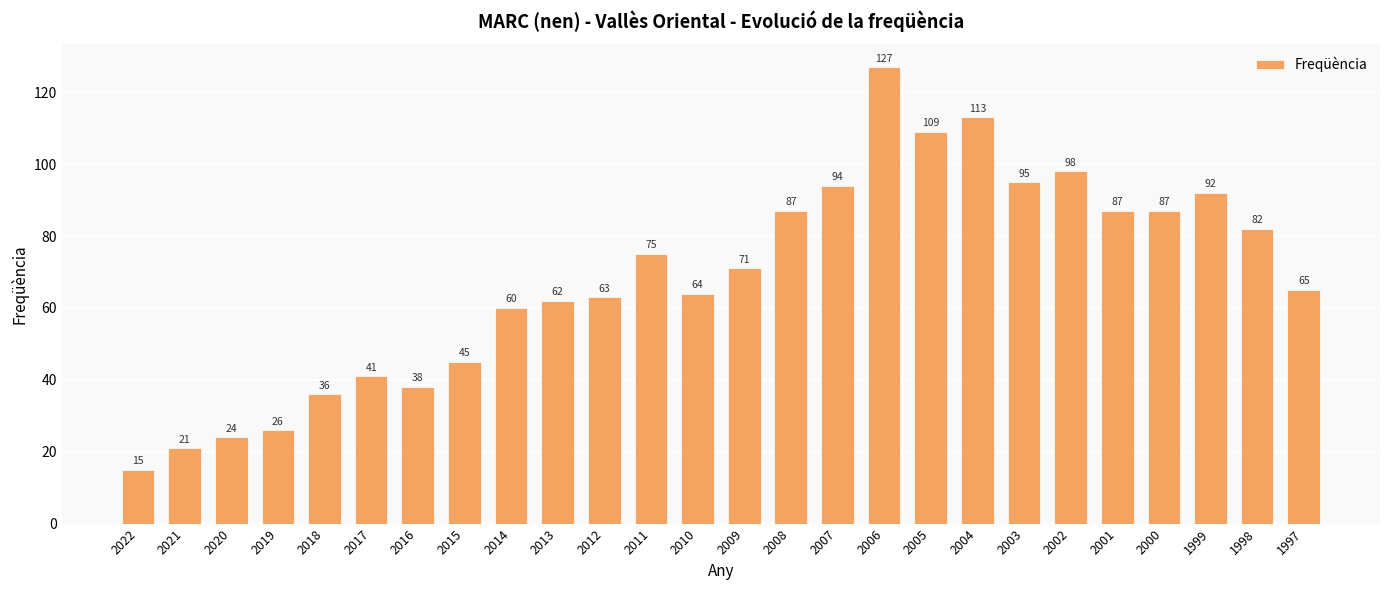

Does the chart contain any negative values?

No